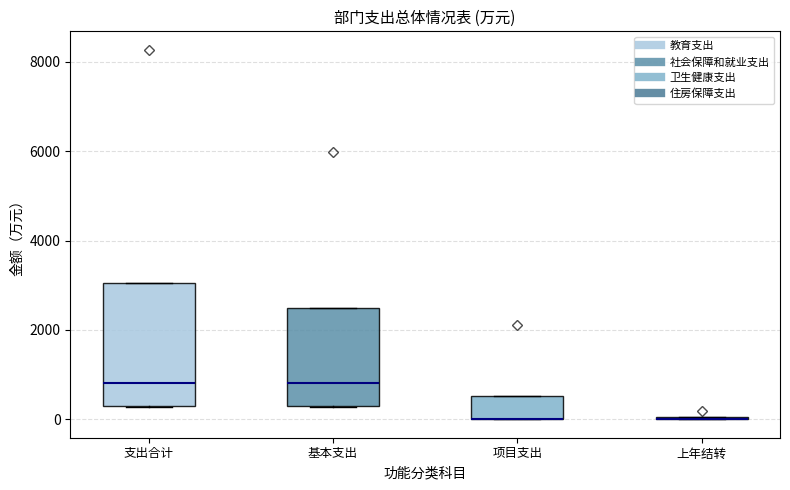

Which box is the tallest, from its lower edge to its upper edge?

支出合计